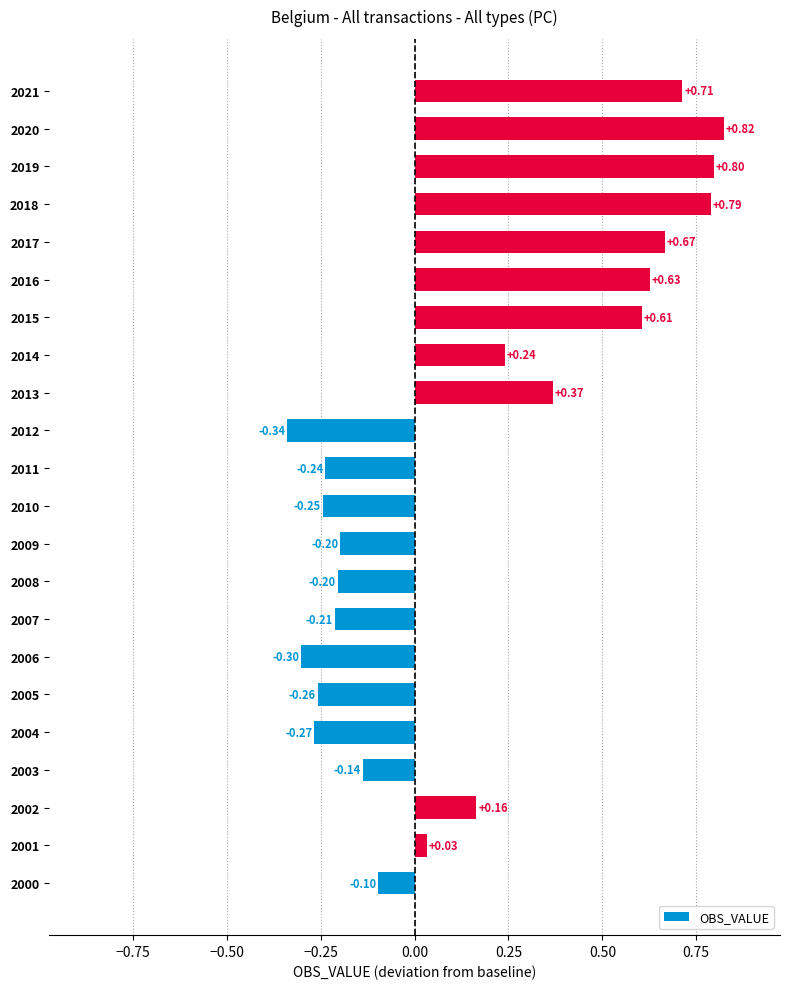

Which has a higher value, 2005 or 2009?

2009